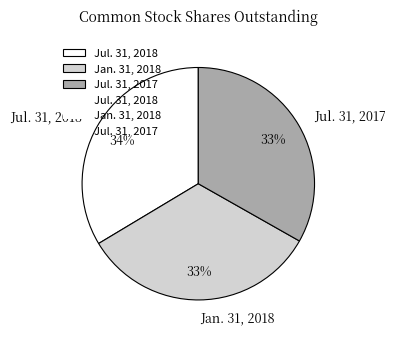

Combined, do Jan. 31, 2018 and Jul. 31, 2018 account for over 50%?

Yes